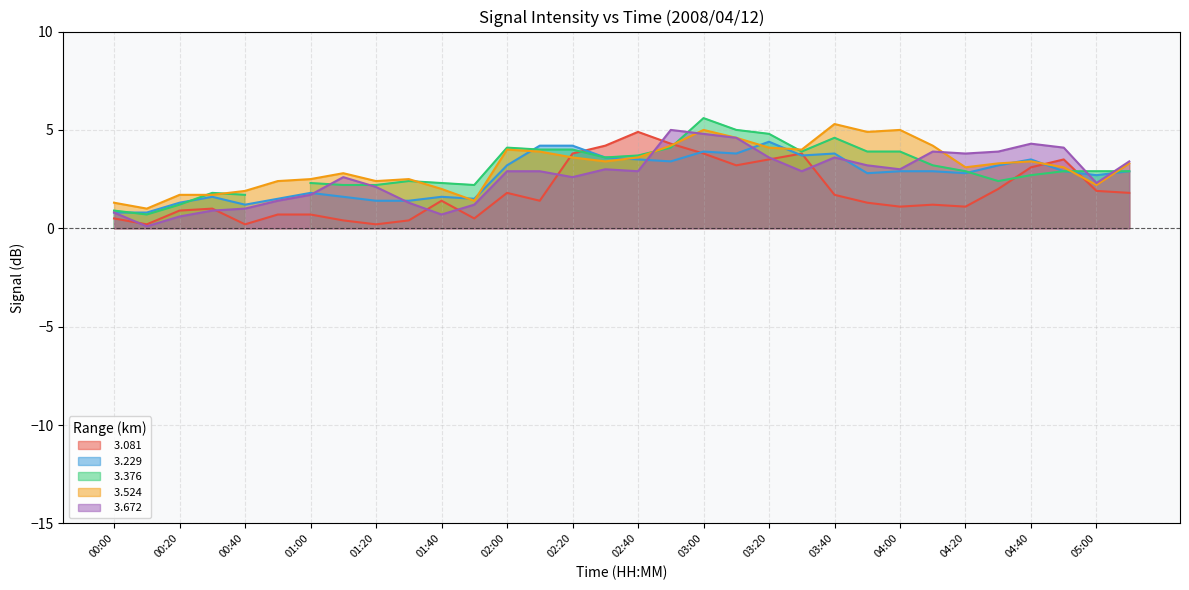

Which series has the largest total across all categories?

  3.524